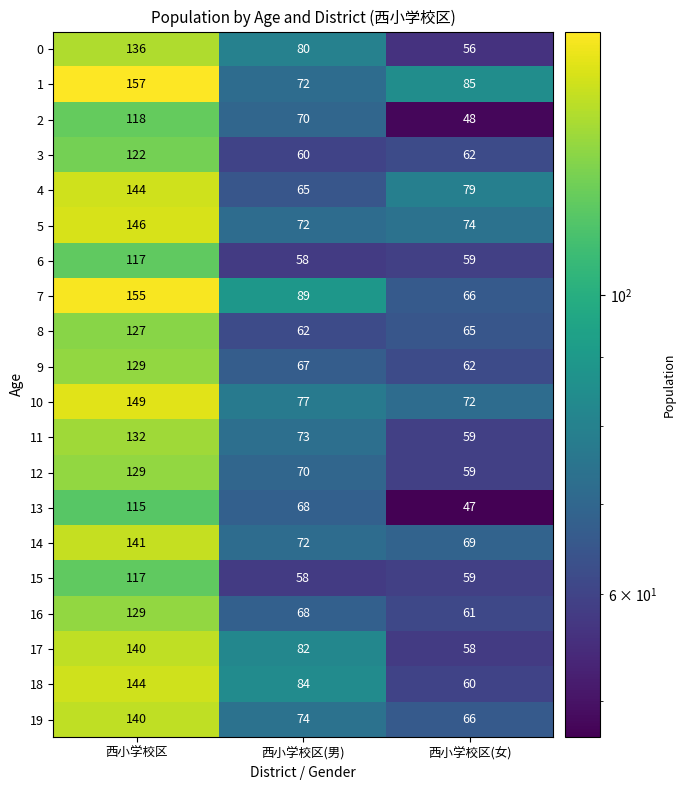

What is the total value across all series at 西小学校区(女)?

1266